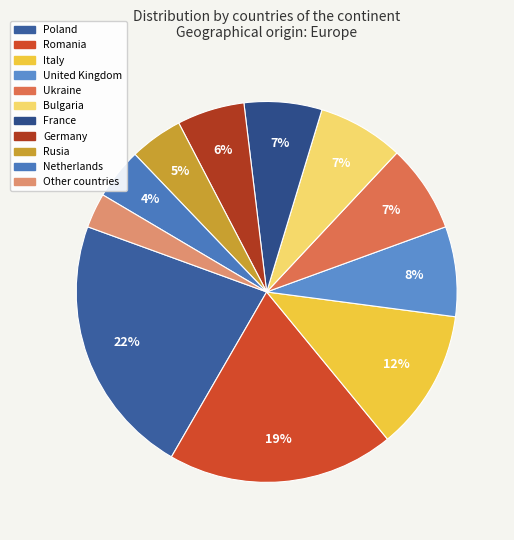

Count the number of slices in the pie.

11